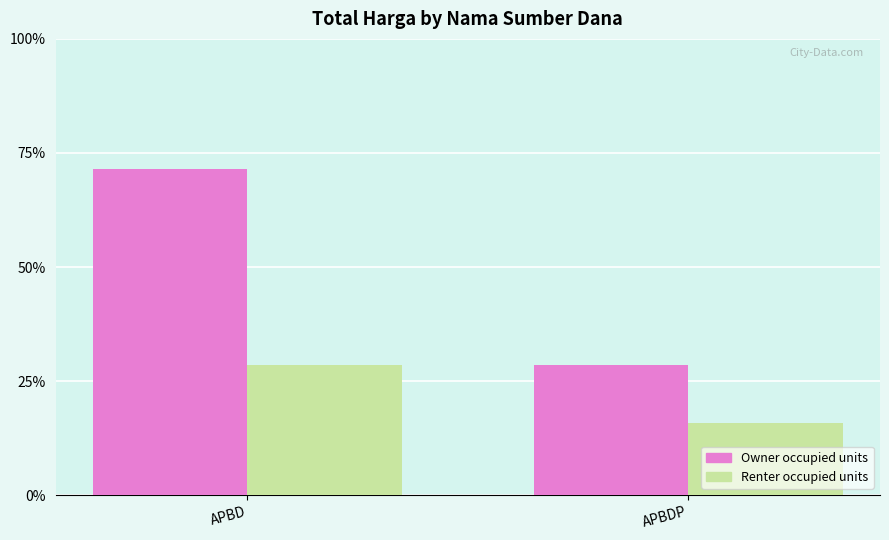

True or false: Owner occupied units has a value of 28.6 at APBDP.

True